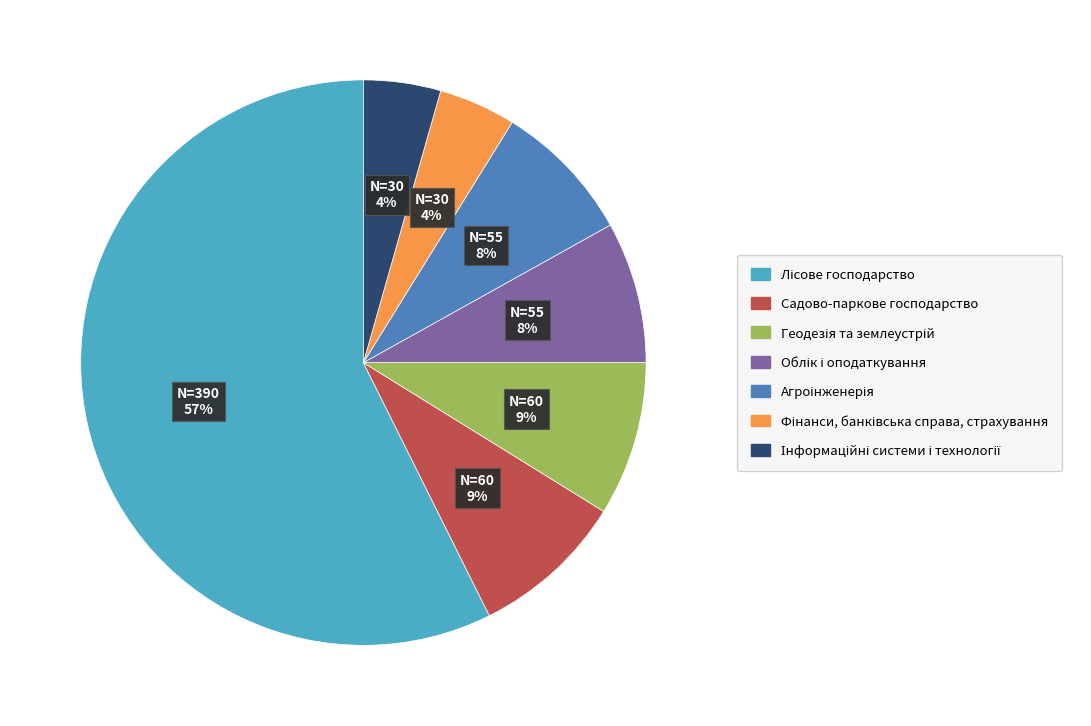

How many slices are in this pie chart?

7